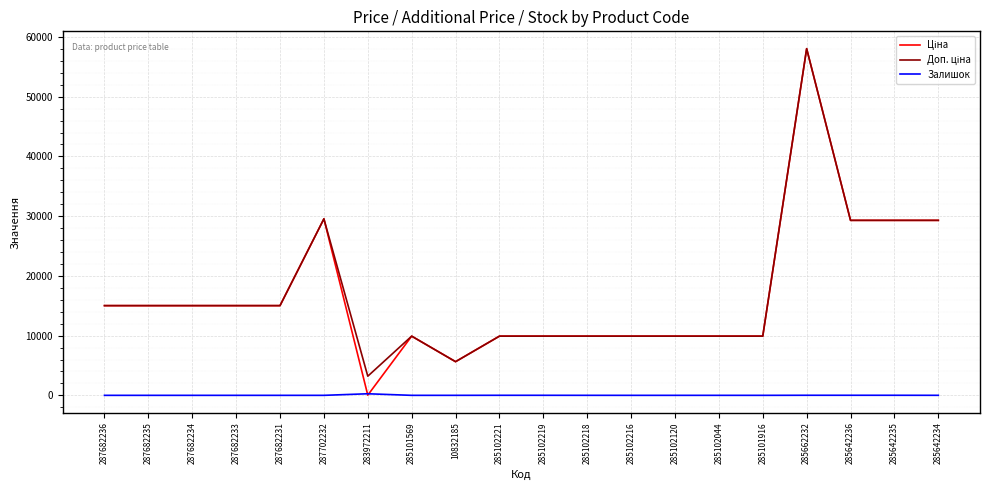

At which category is the sum across all series the highest?

285662232